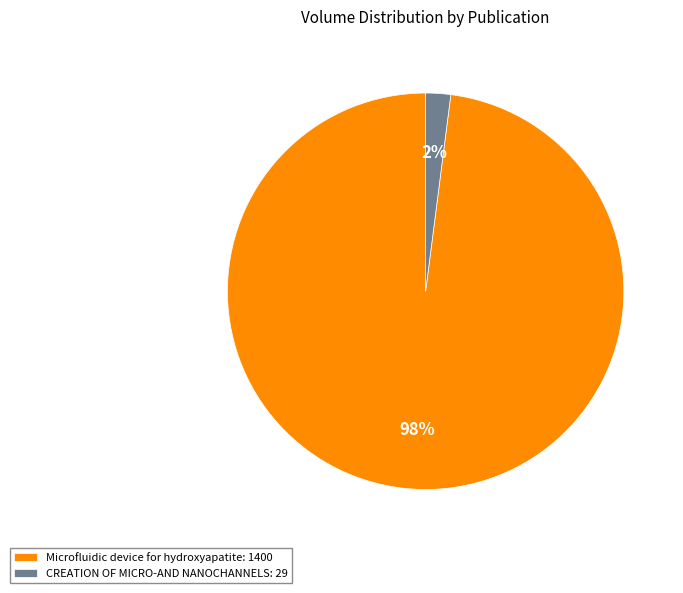

To the nearest percent, what is the average slice percentage?

50%